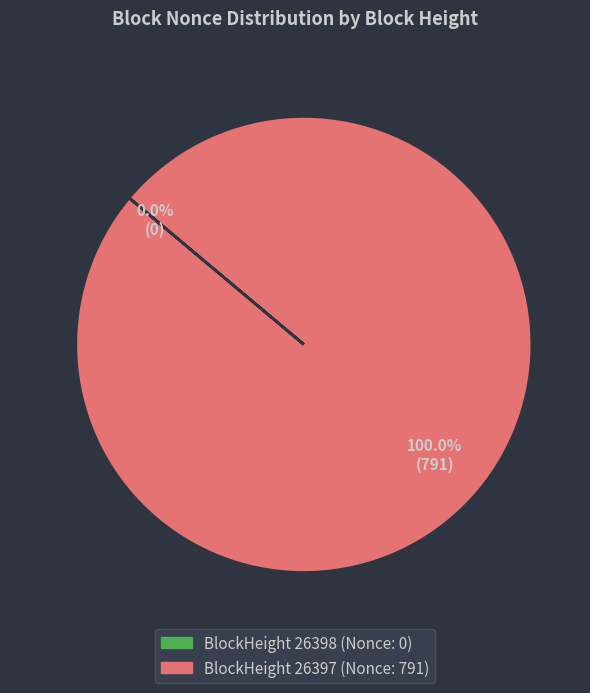

To the nearest percent, what is the combined percentage of 26398 and 26397?

100%